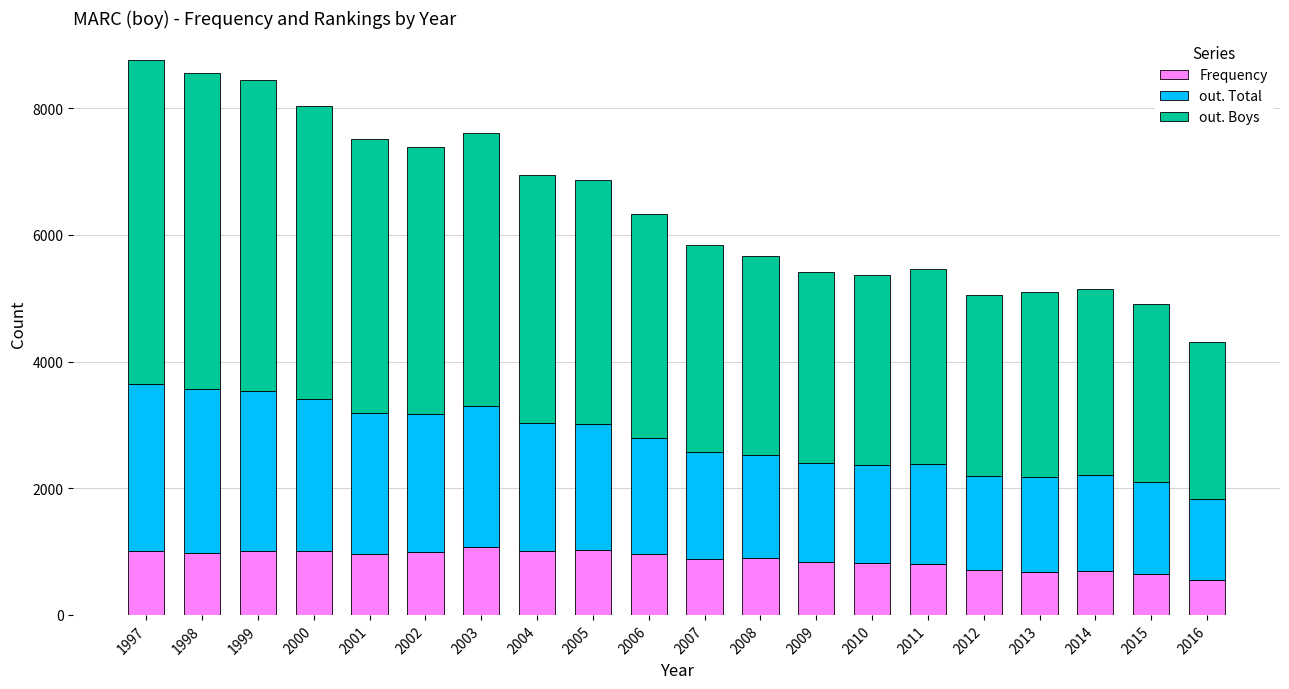

What is the minimum value for Frequency?

557